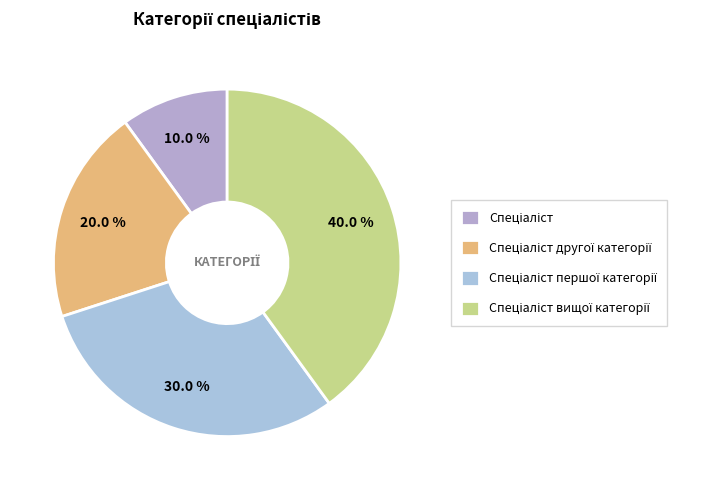

To the nearest percent, what is the combined percentage of Спеціаліст другої категорії and Спеціаліст?

30%